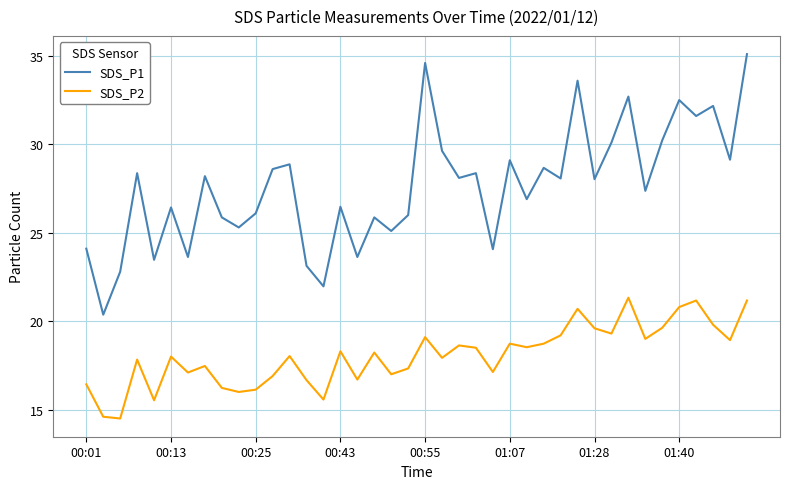

Which series has the widest spread of values?

SDS_P1